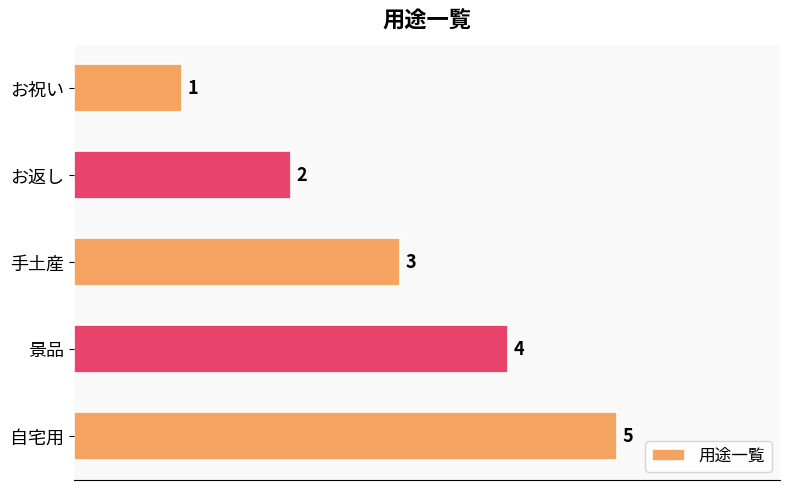

Count the number of data series in this chart.

1